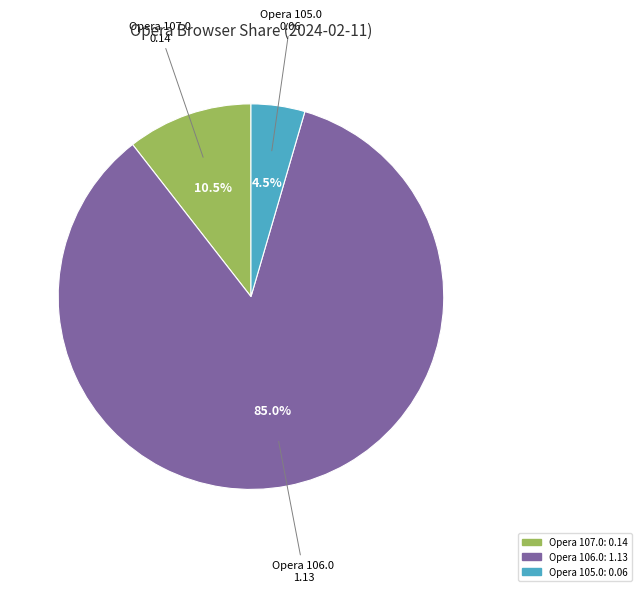

How many segments does this pie chart have?

3